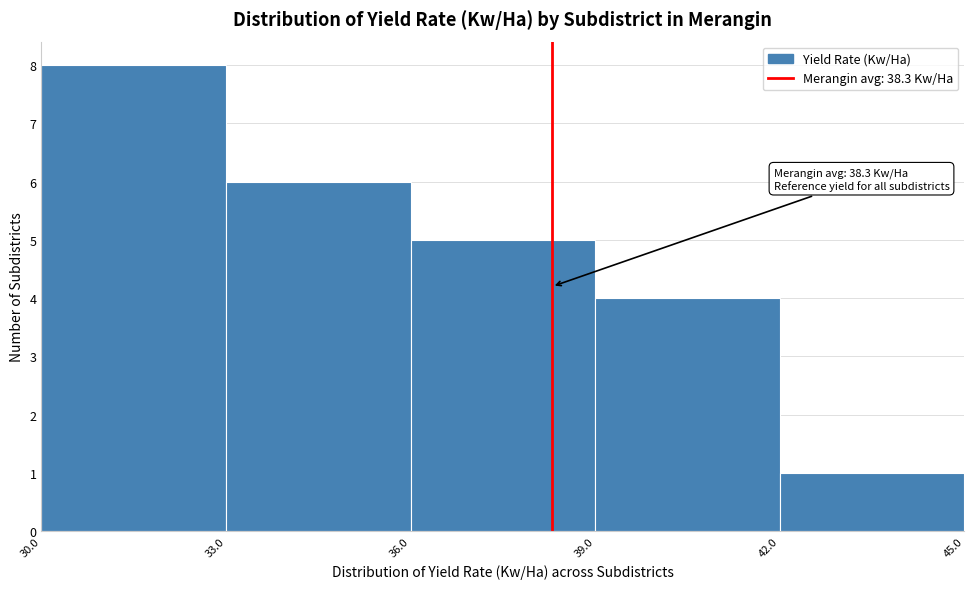

Over which range of the x-axis is the bar tallest?

30.0 to 33.0